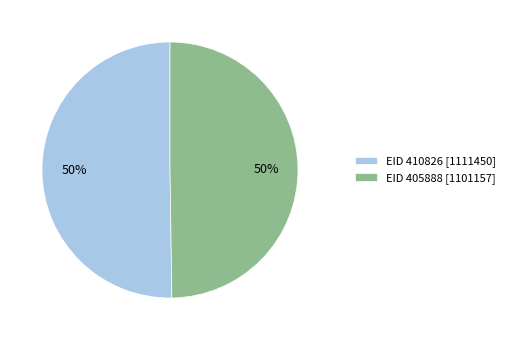

The EID 405888 [1101157] slice represents 57% of the pie. True or false?

False